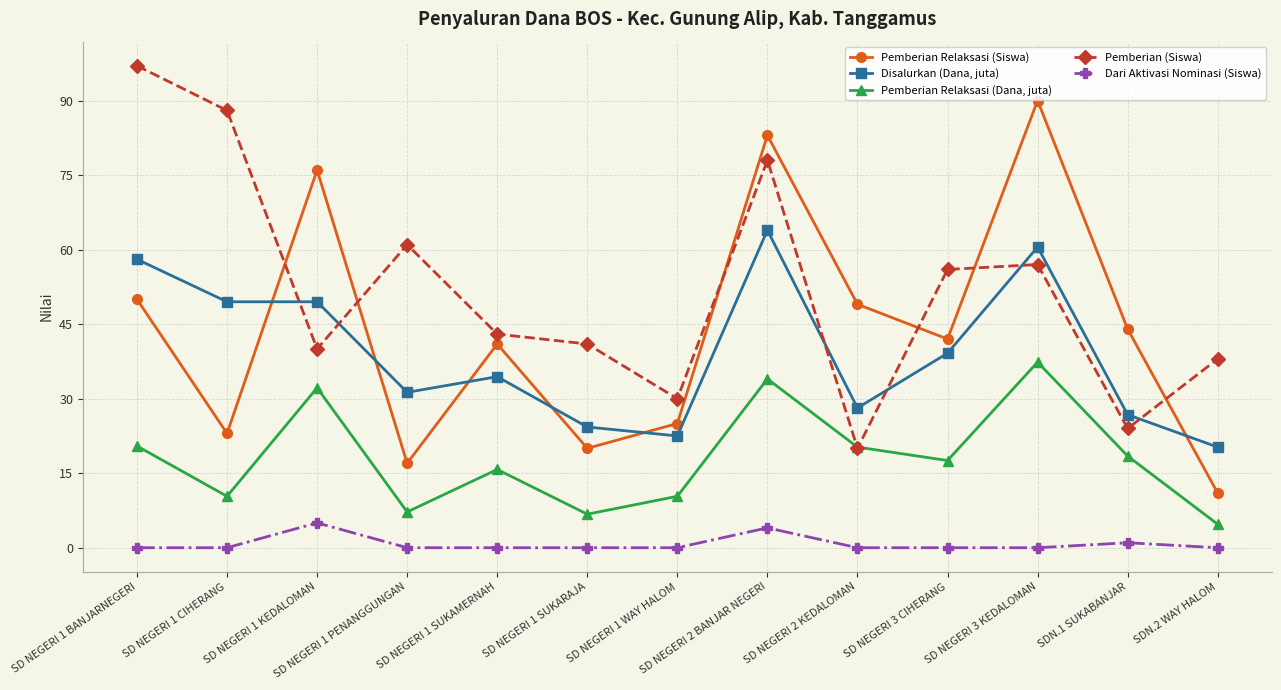

What is the difference between the maximum and minimum values in the Dari Aktivasi Nominasi (Siswa) series?

5.0